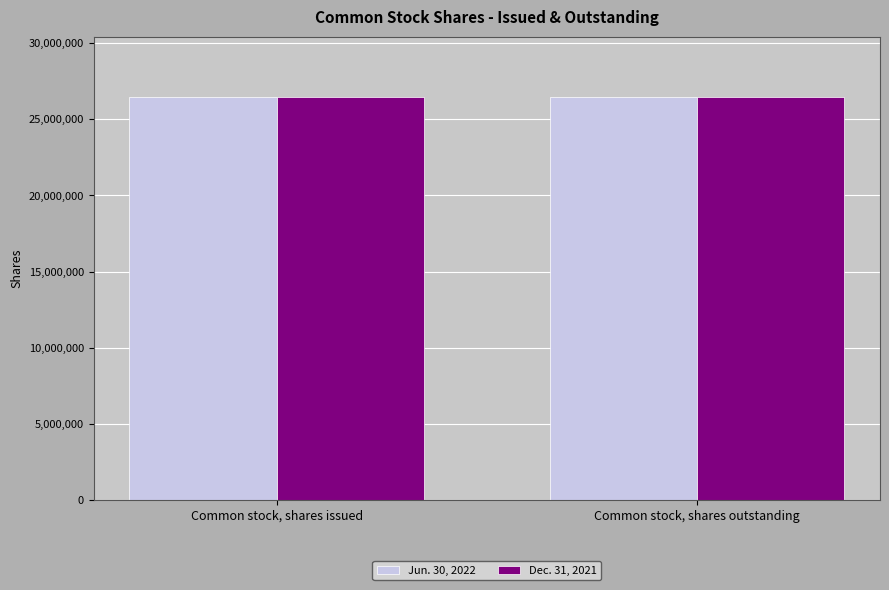

What is the label of the 1st bar from the left?

Common stock, shares issued